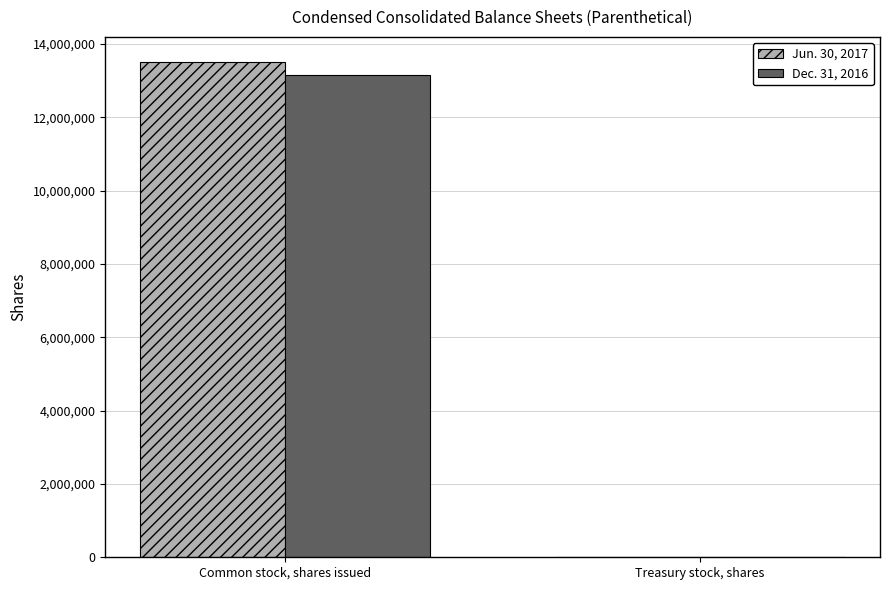

True or false: Dec. 31, 2016 has a value of 13156544 at Common stock, shares issued.

True